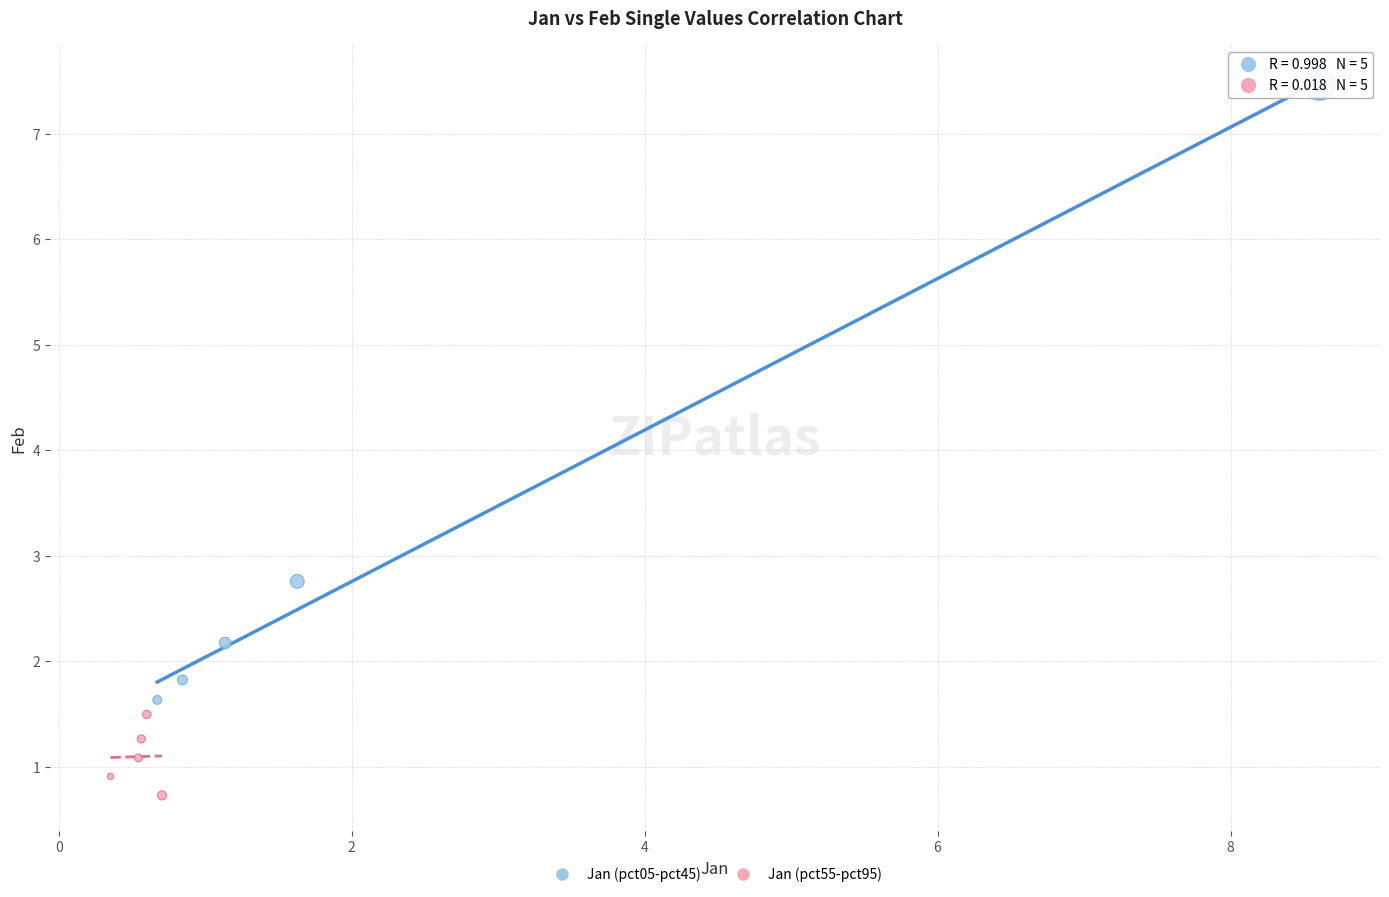

Which series contains the lowest Y value?

Jan (pct55-pct95)